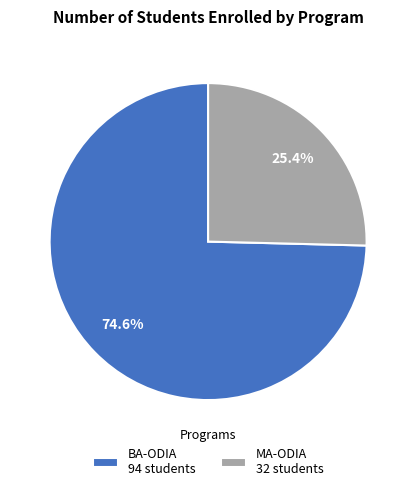

True or false: BA-ODIA accounts for 81% of the total.

False